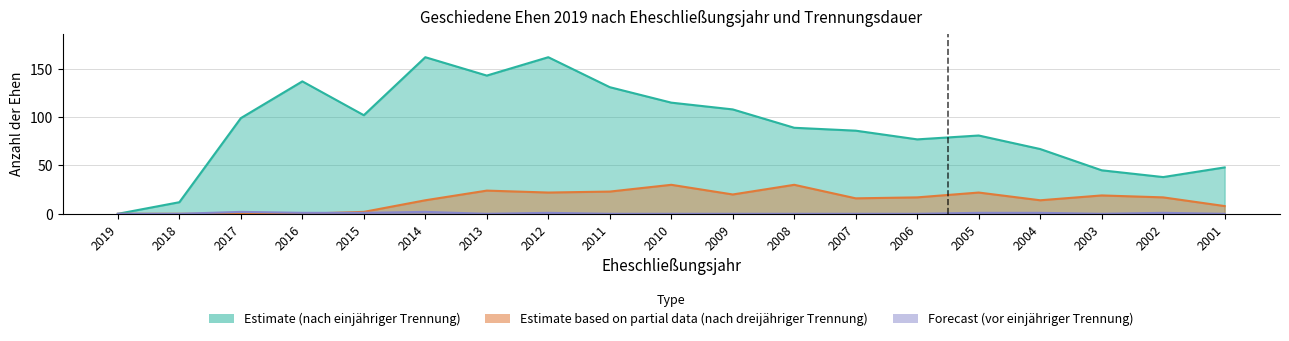

Which category has the highest value in the vor einjähriger Trennung (Forecast) series?

2017